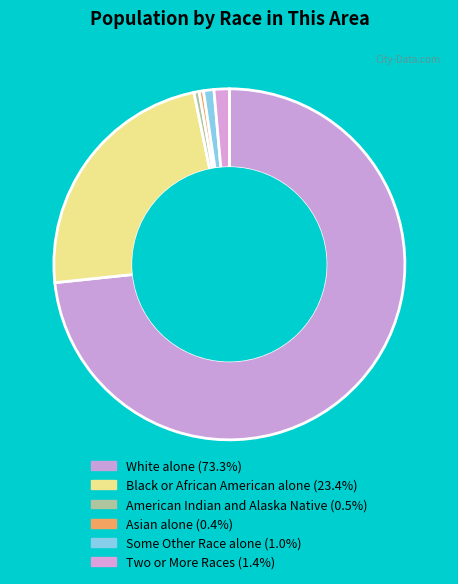

True or false: Some Other Race alone accounts for 1% of the total.

True